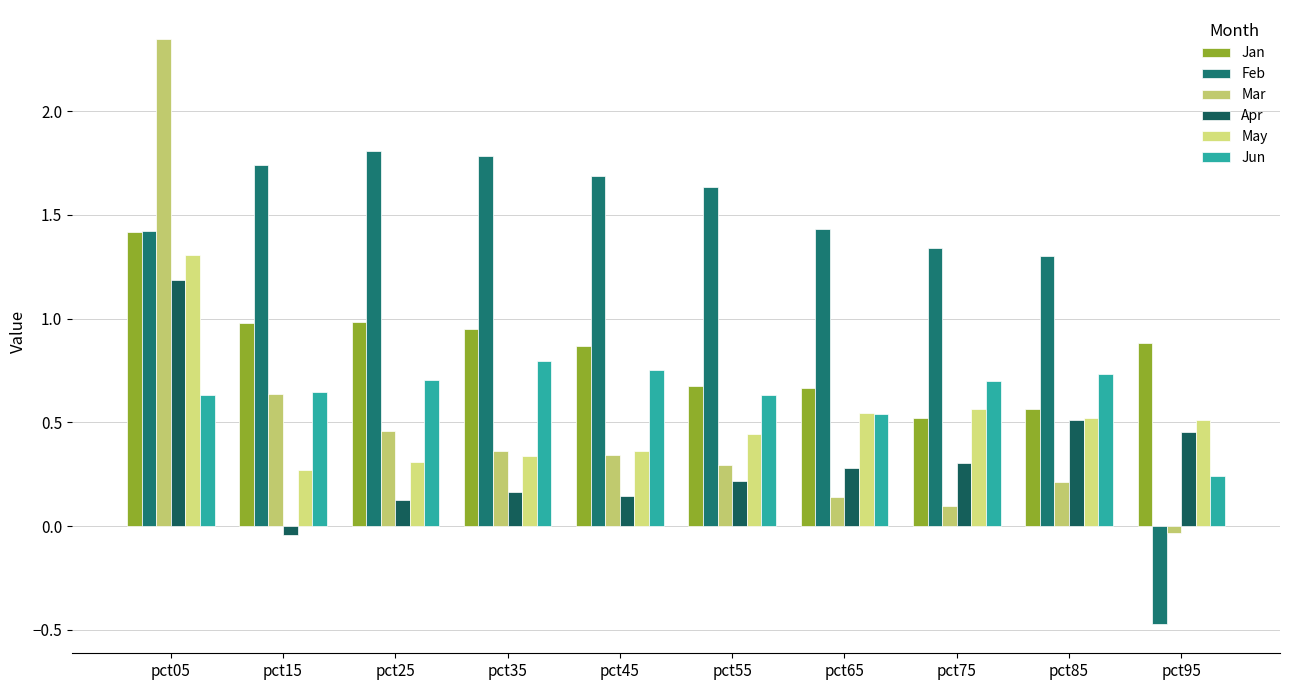

True or false: May has a value of 0.3 at pct25.

True